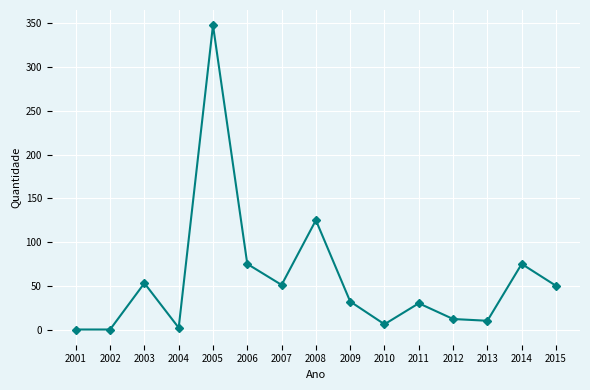

What is the greatest value displayed?

348